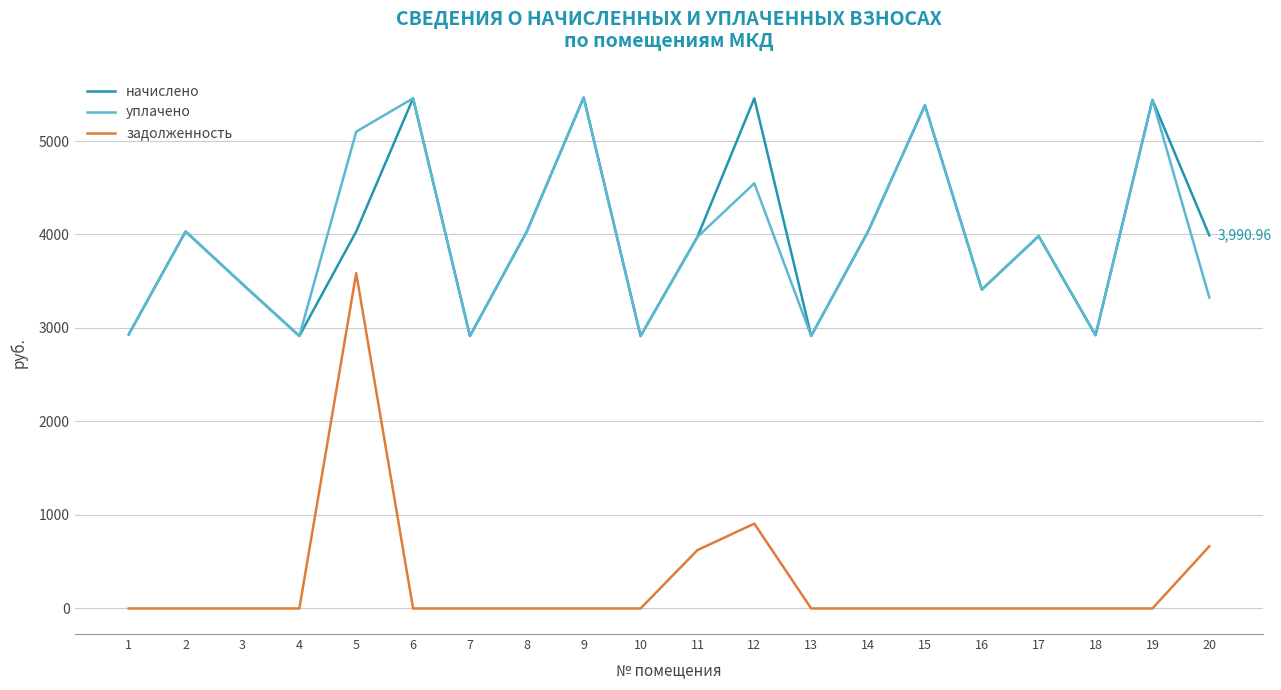

The value of задолженность at 11 is 624.8. True or false?

True